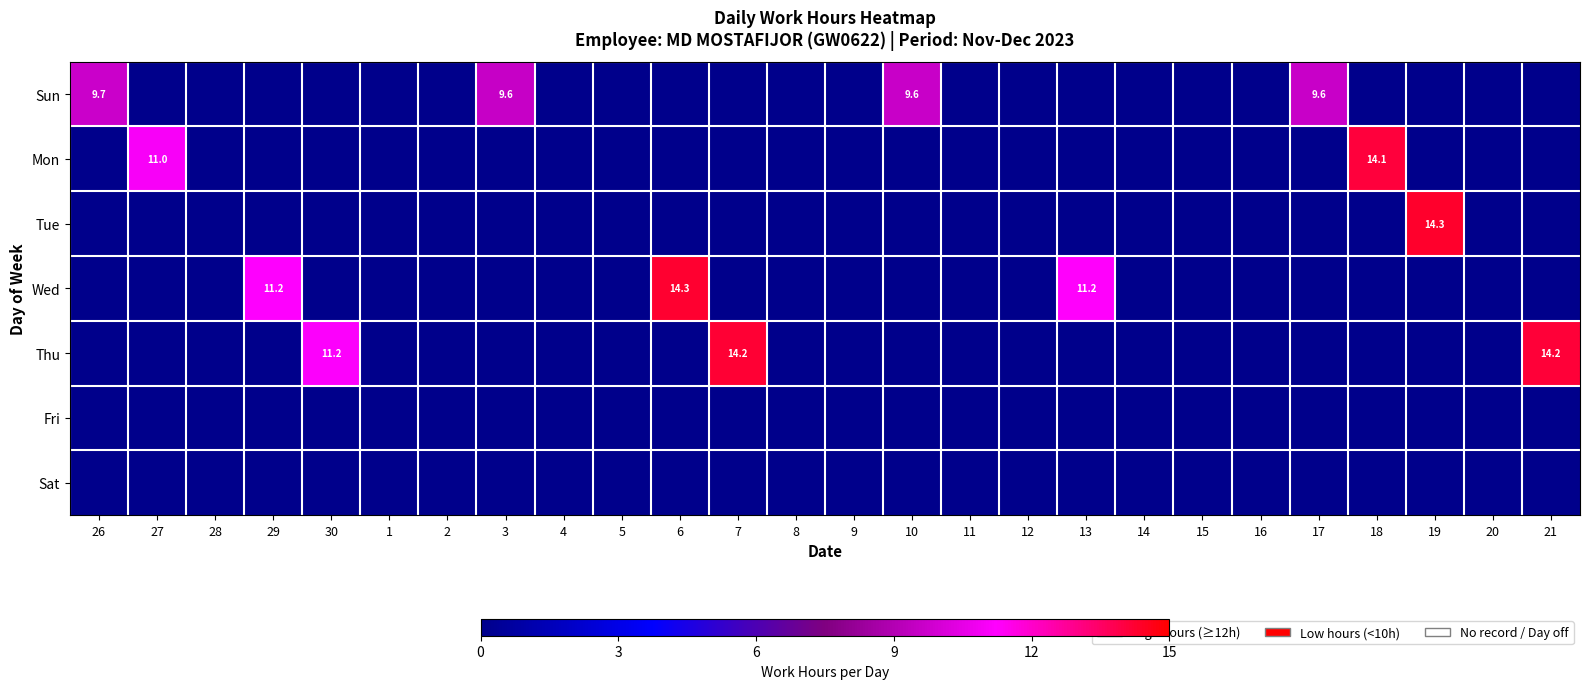

List the labels in order of Sat value, largest first.

26, 27, 28, 29, 30, 1, 2, 3, 4, 5, 6, 7, 8, 9, 10, 11, 12, 13, 14, 15, 16, 17, 18, 19, 20, 21